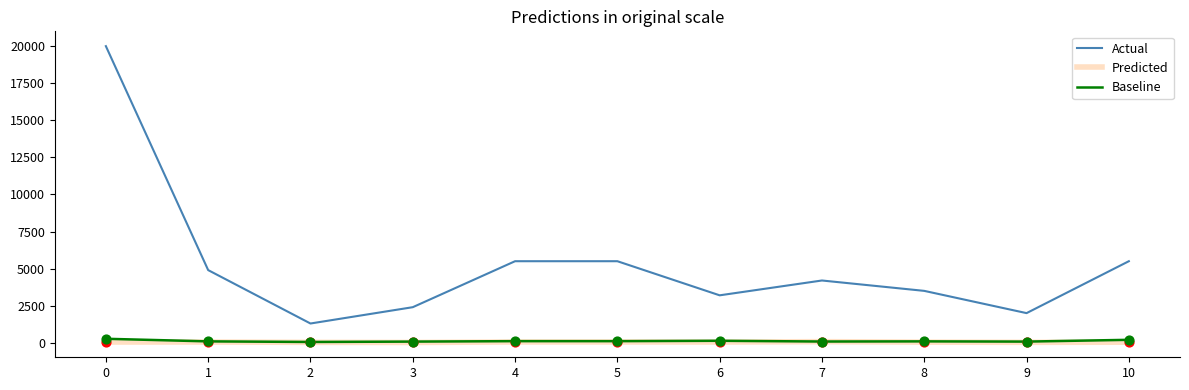

What are all the series names shown in the legend?

Actual, Predicted, Baseline